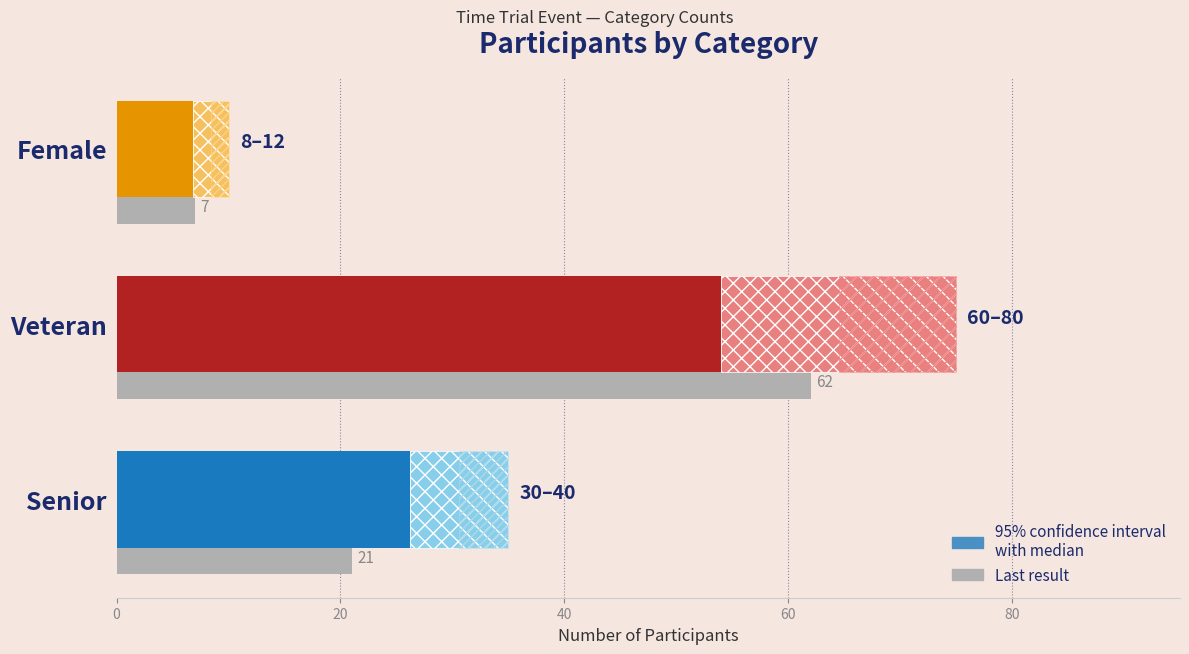

What is the difference between the second highest and minimum values in the Count series?

19.4